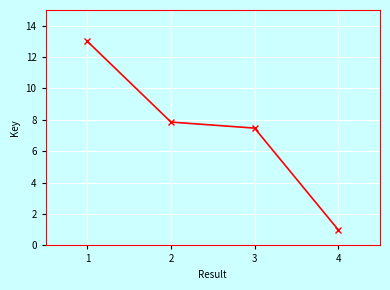

What is the value of the 3rd point from the left?

7.5